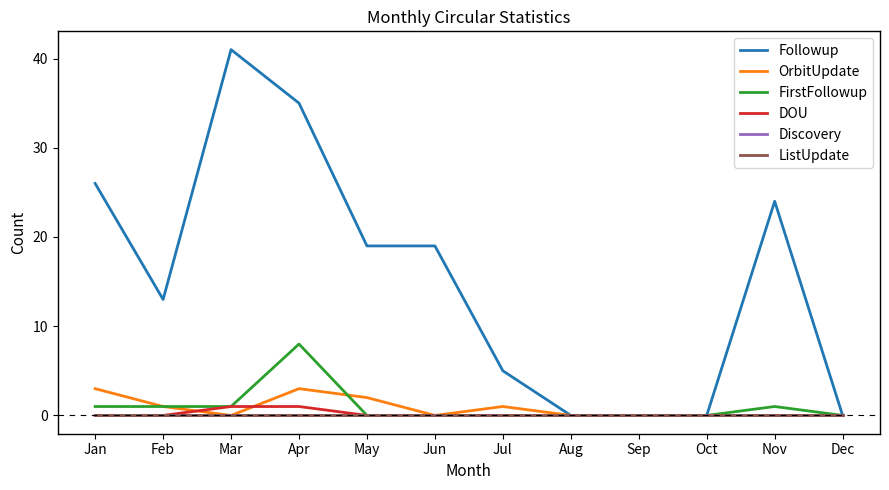

Does the chart have visible grid lines?

No